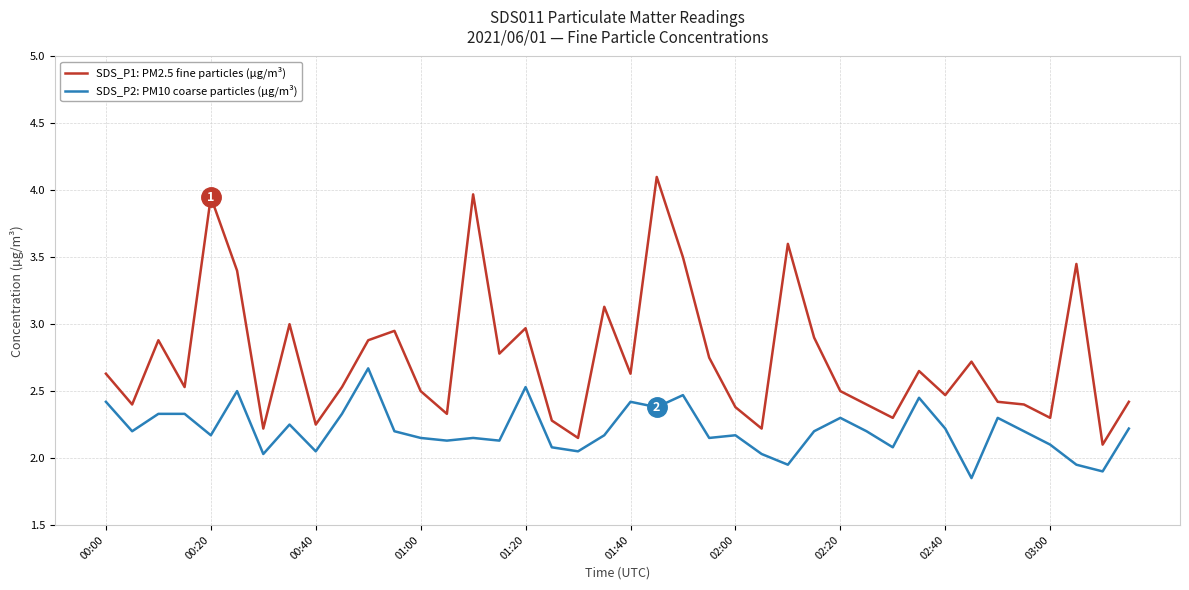

What is the highest value of the SDS_P1: PM2.5 fine particles (µg/m³) series?

4.1